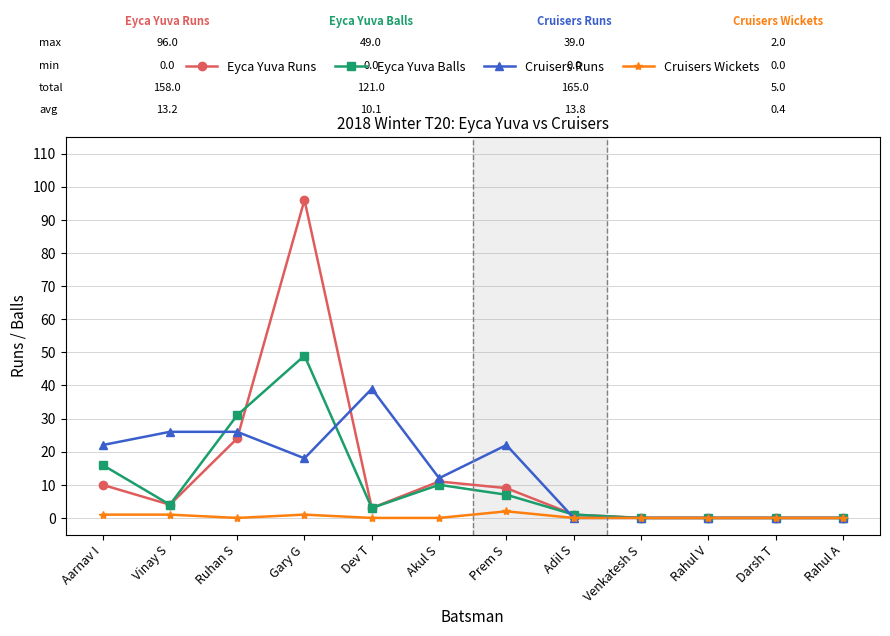

True or false: Eyca Yuva Balls has a value of -31 at Venkatesh S.

False